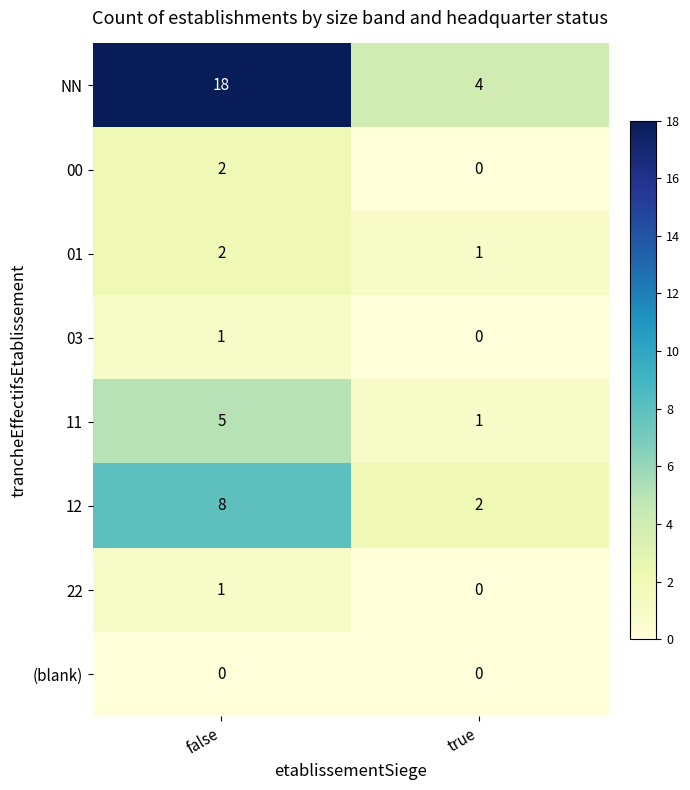

At which category is the sum across all series the highest?

false